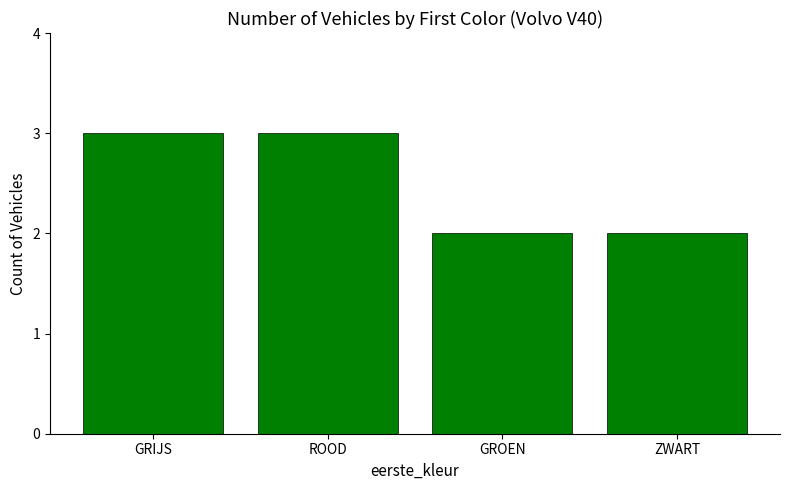

Reading right to left, transcribe all the data shown in this chart.

2	2	3	3